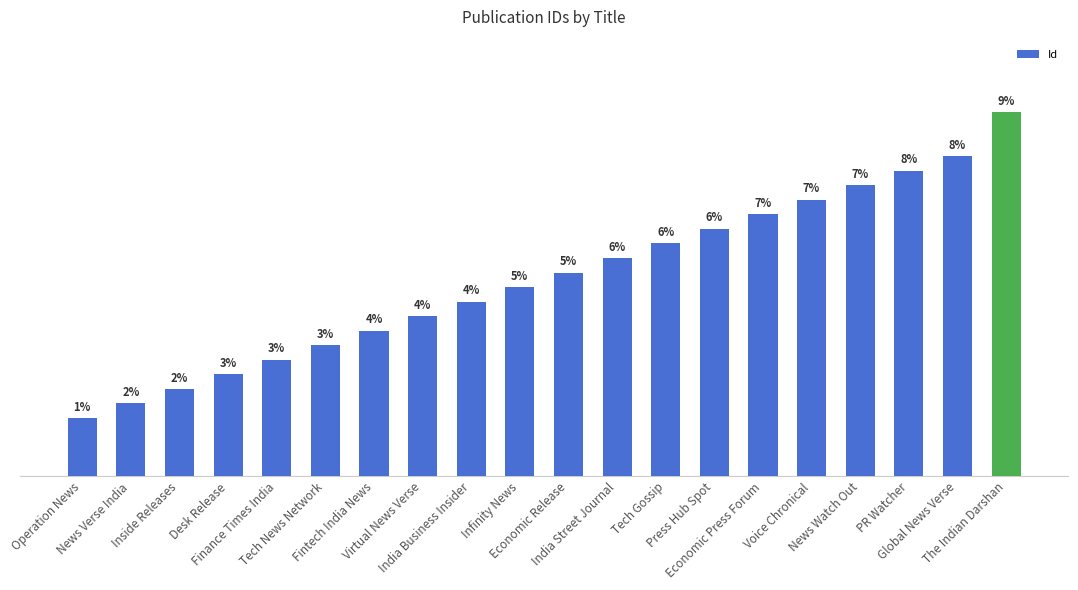

Does the chart contain any negative values?

No